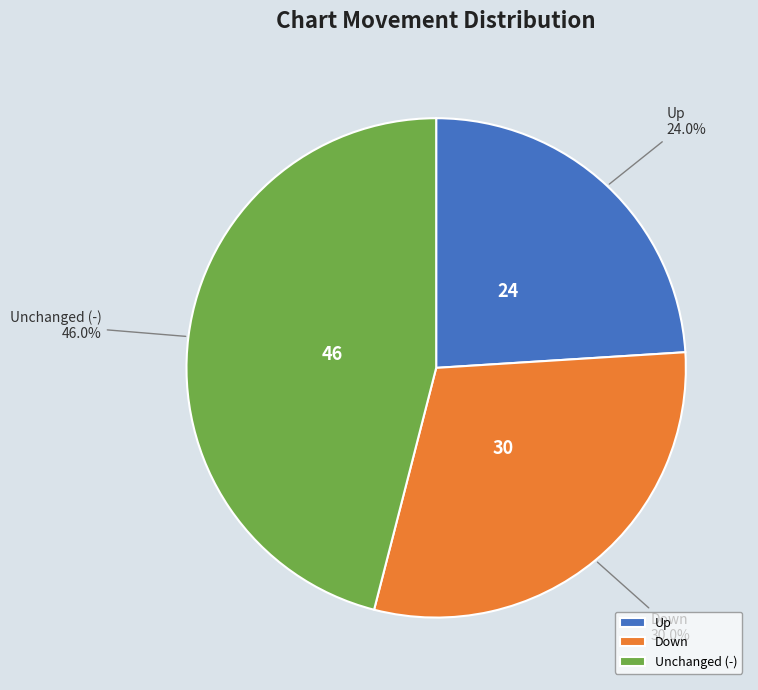

How many segments does this pie chart have?

3